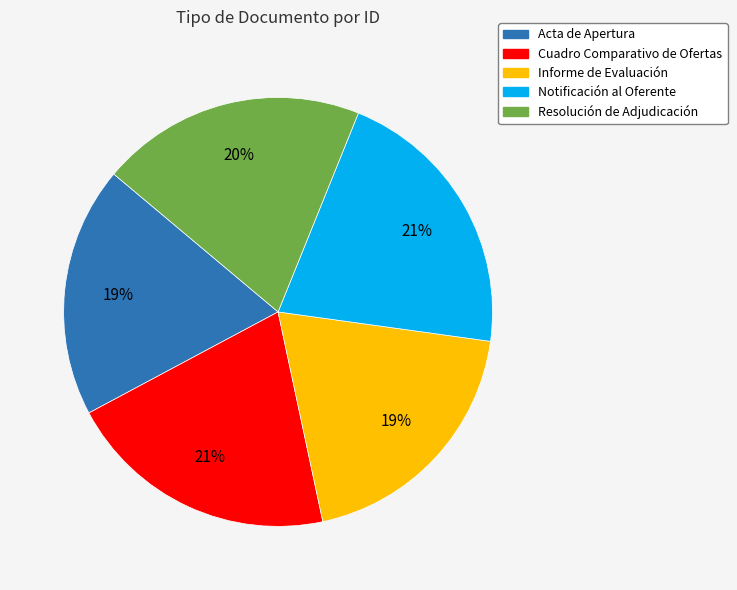

How many segments does this pie chart have?

5